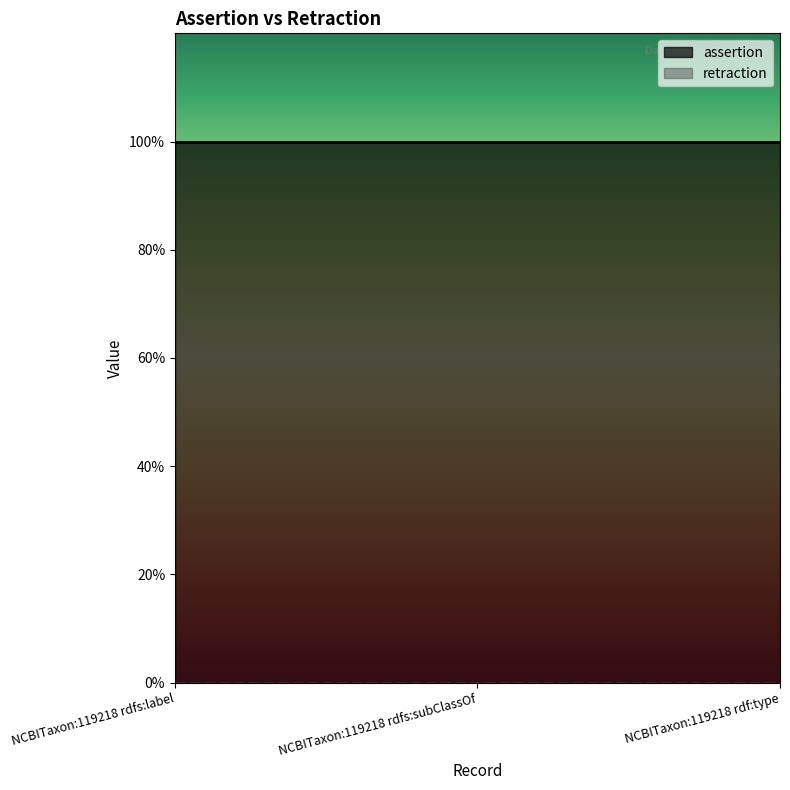

Does the chart have visible grid lines?

No